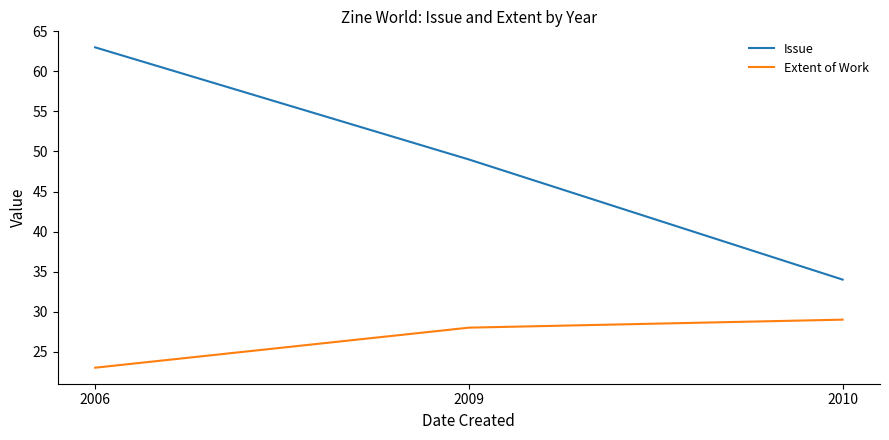

How many values in the Extent of Work series are below 28?

1